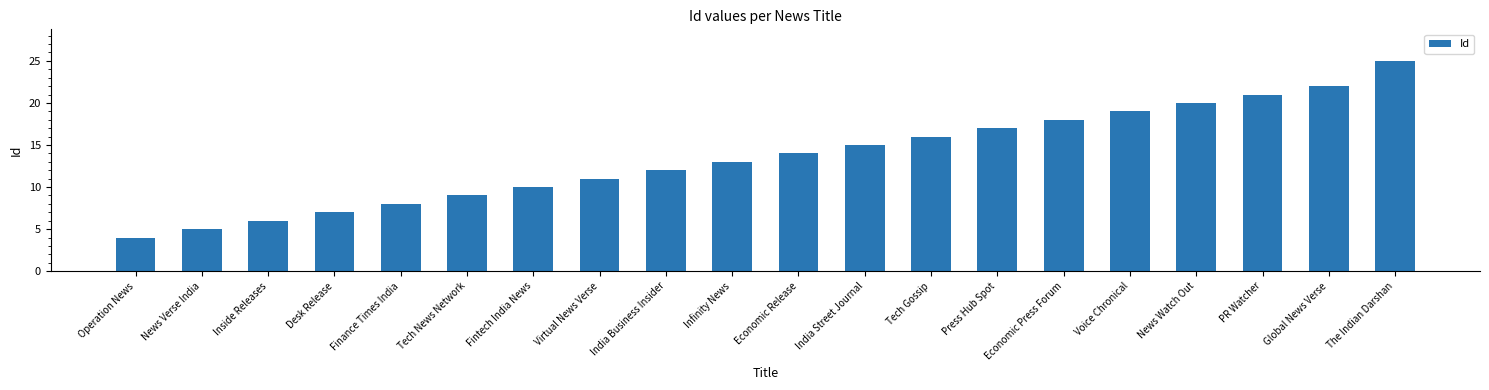

Is it true that the value at Operation News is 6?

False